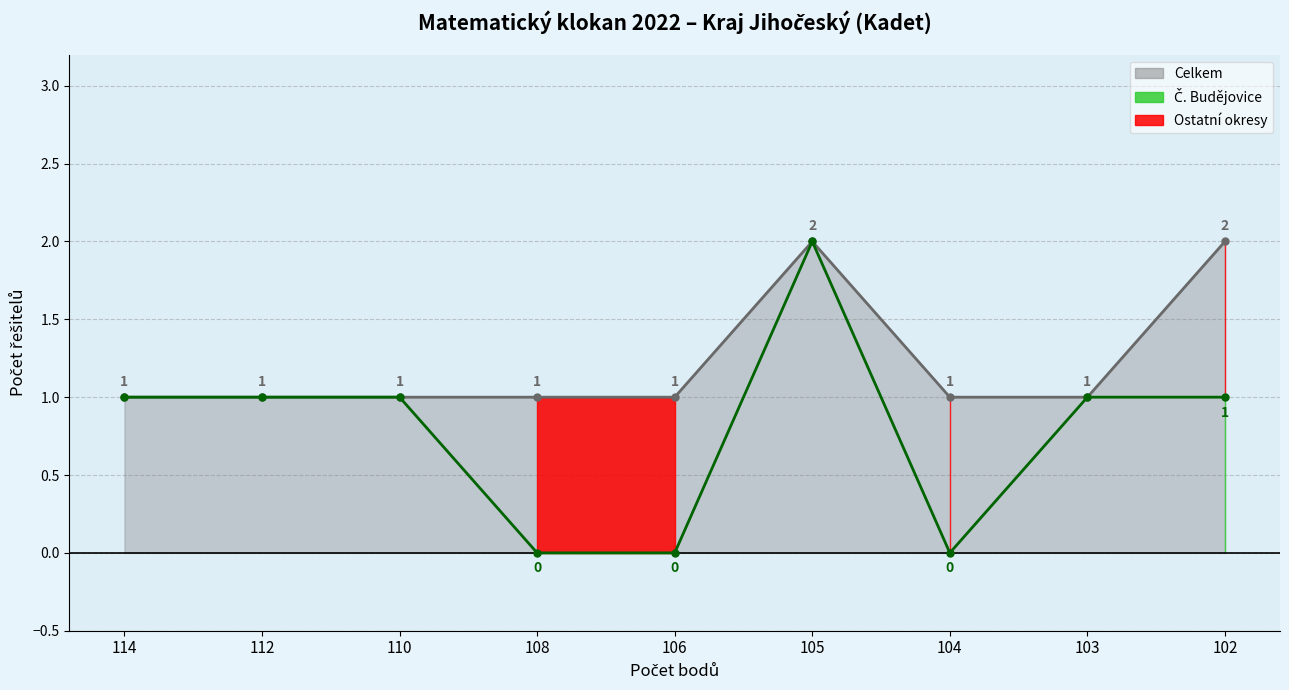

The value of Celkem (line) at 108 is 1. True or false?

True